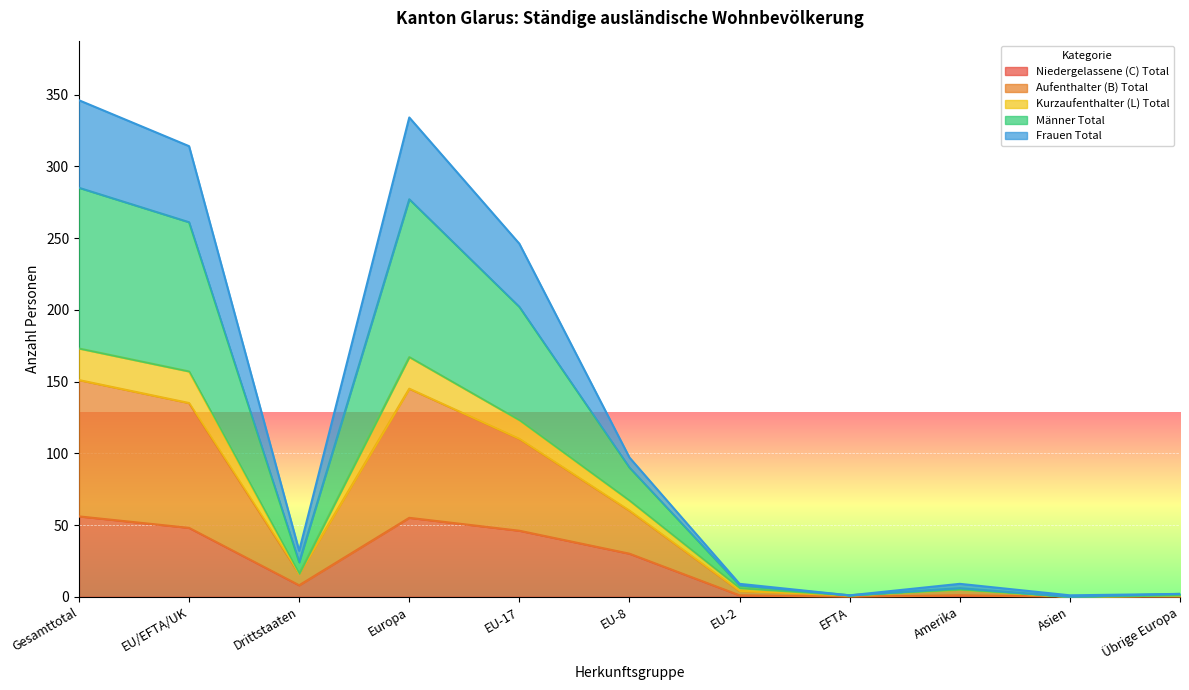

True or false: Männer Total and Kurzaufenthalter (L) Total cross at least once.

False